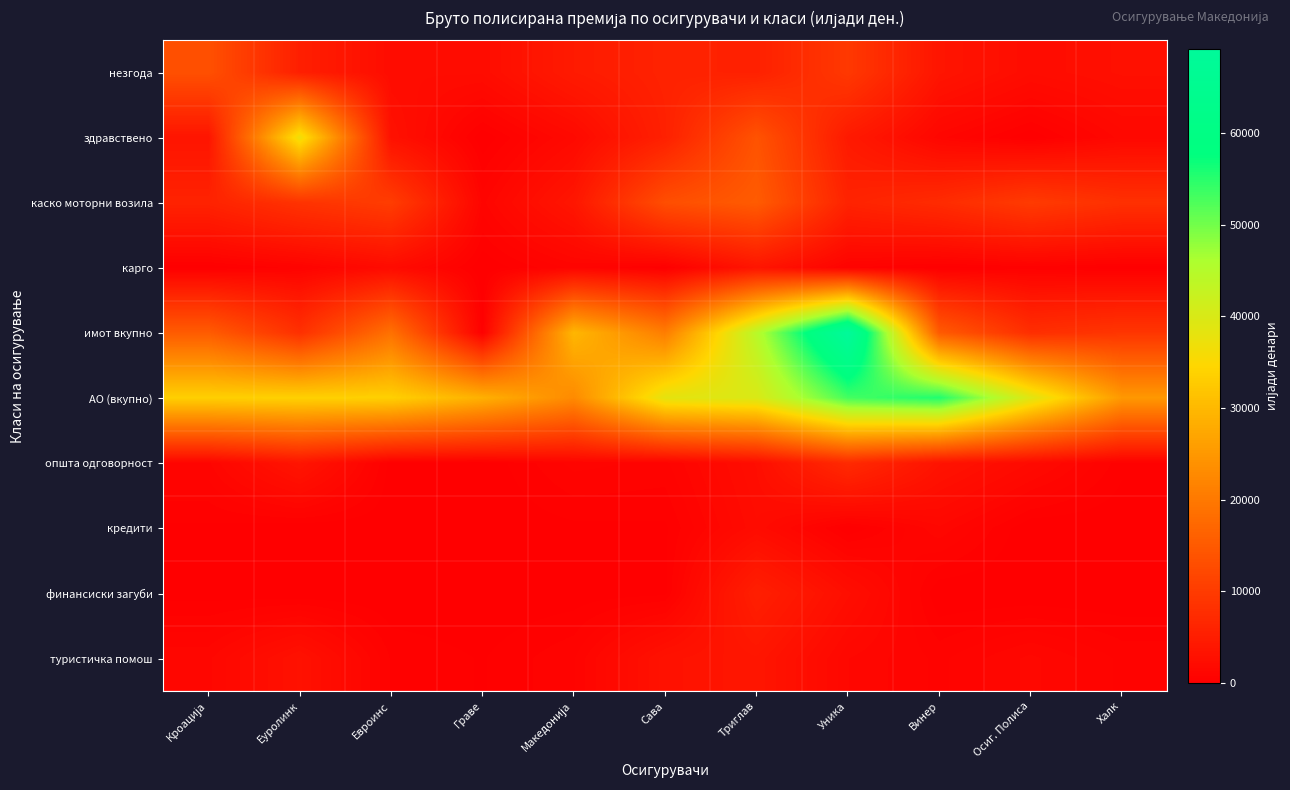

Which series has the largest total across all categories?

АО (вкупно)